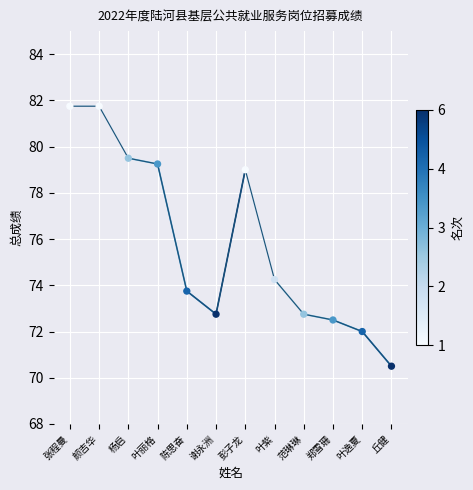

What is the difference between the values at 丘健 and 叶逸夏?

1.5